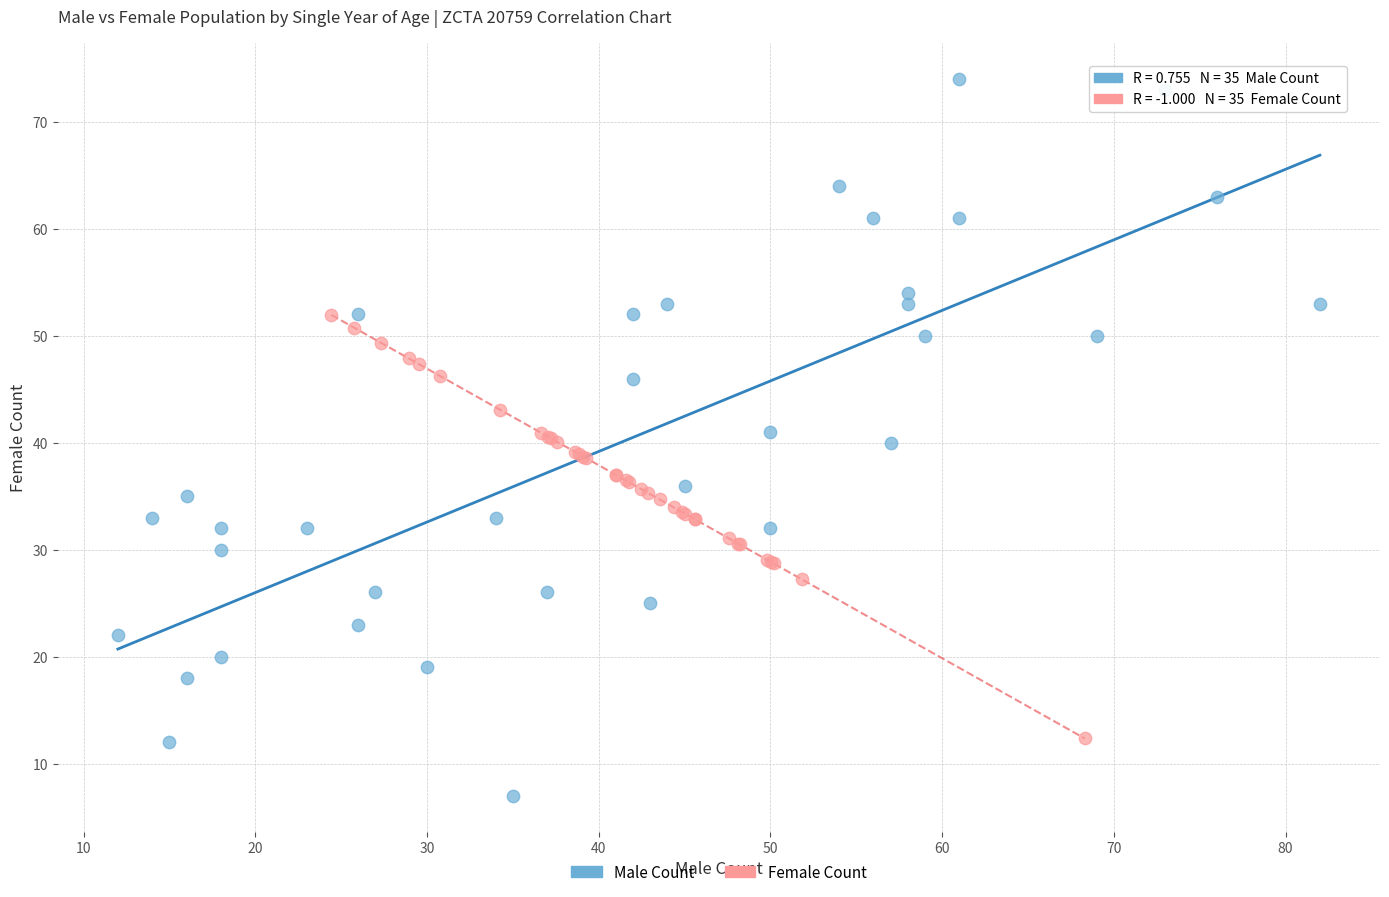

Which series contains the lowest Y value?

Male Count